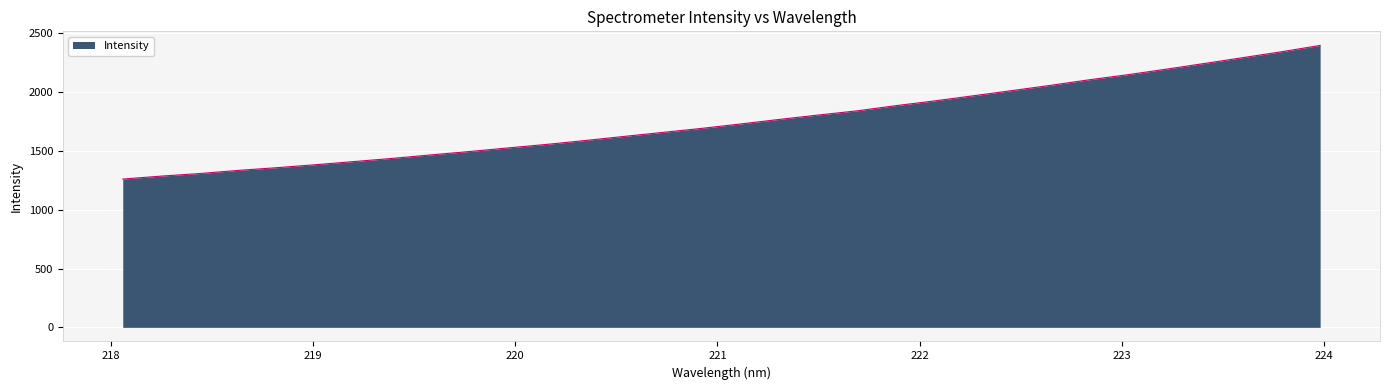

What is the minimum value shown in the chart?

1261.6